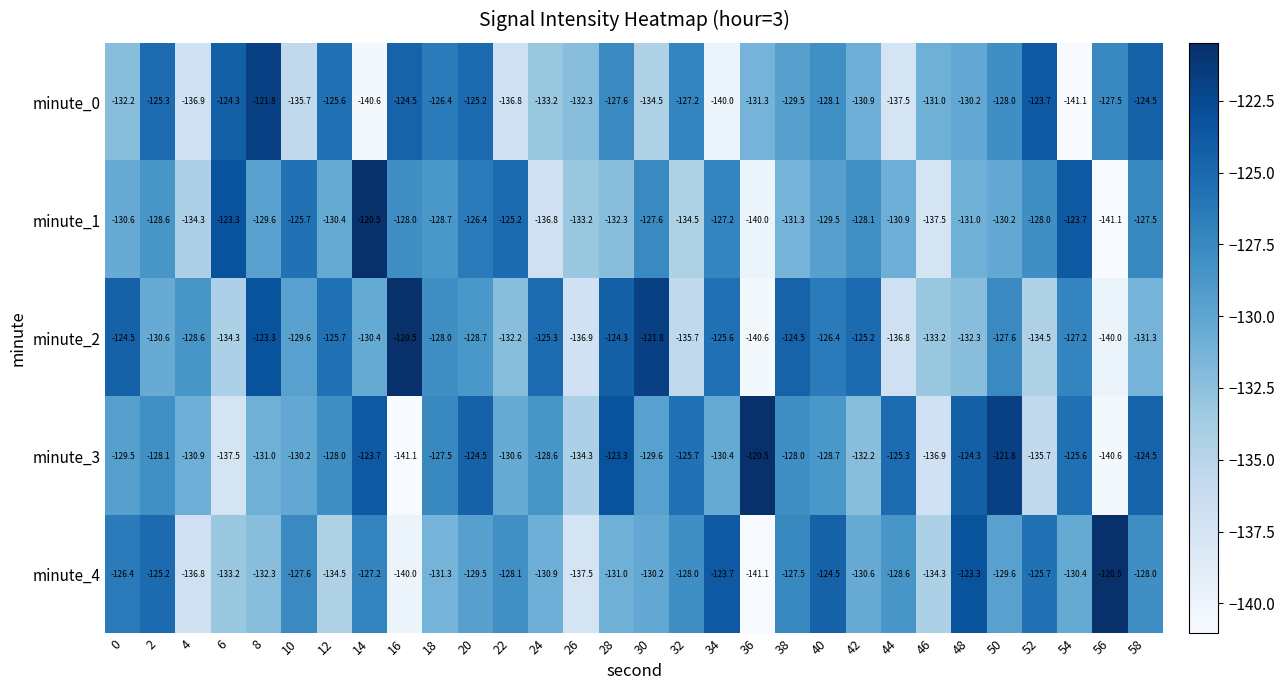

Which series has the largest total across all categories?

minute_3